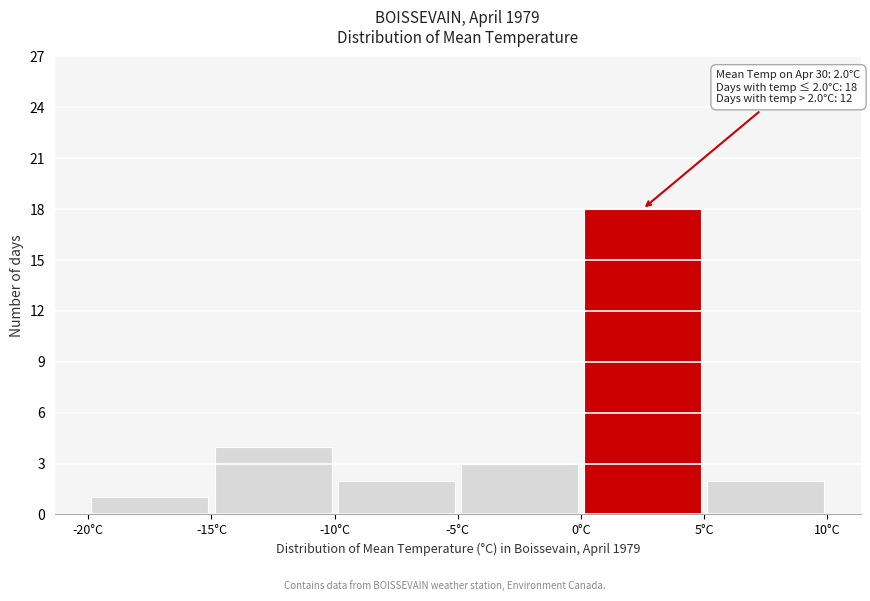

Which range on the x-axis has the tallest bar?

0 to 5